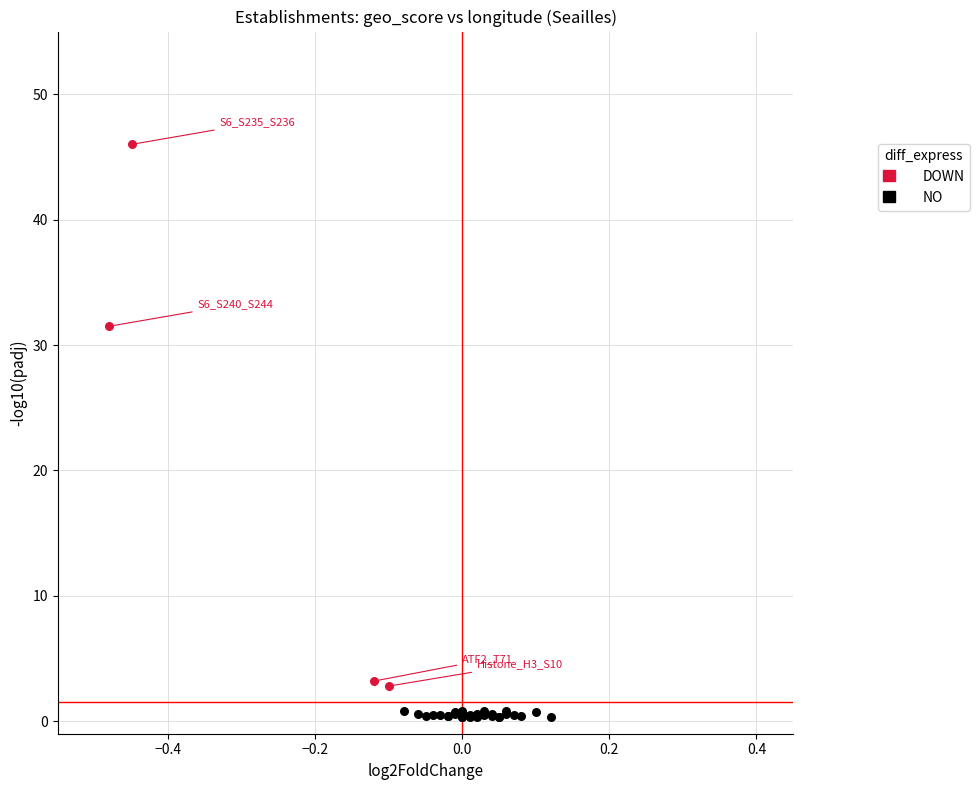

Which series contains the lowest Y value?

NO